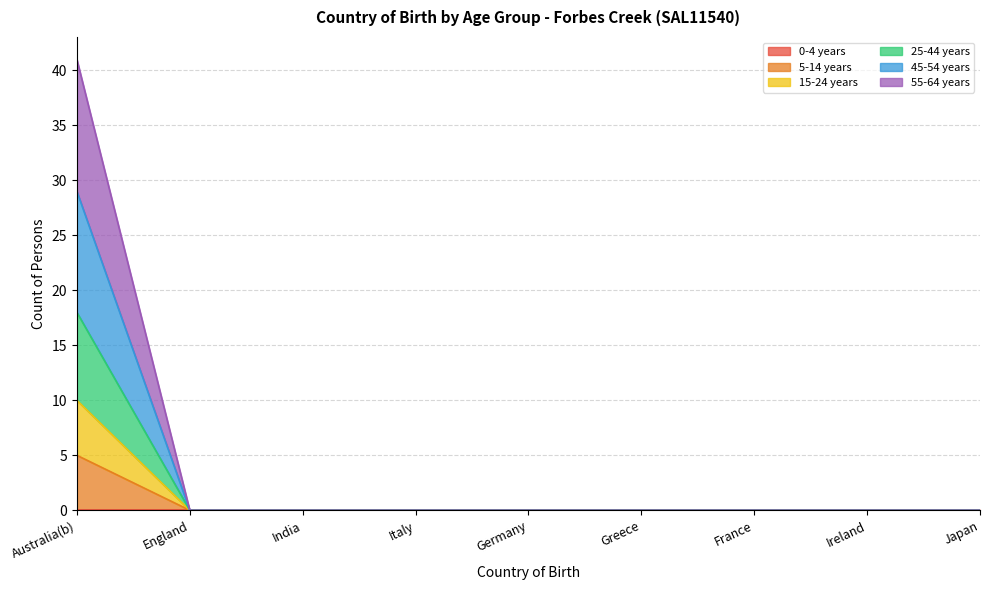

At how many categories does at least one series exceed 6?

1